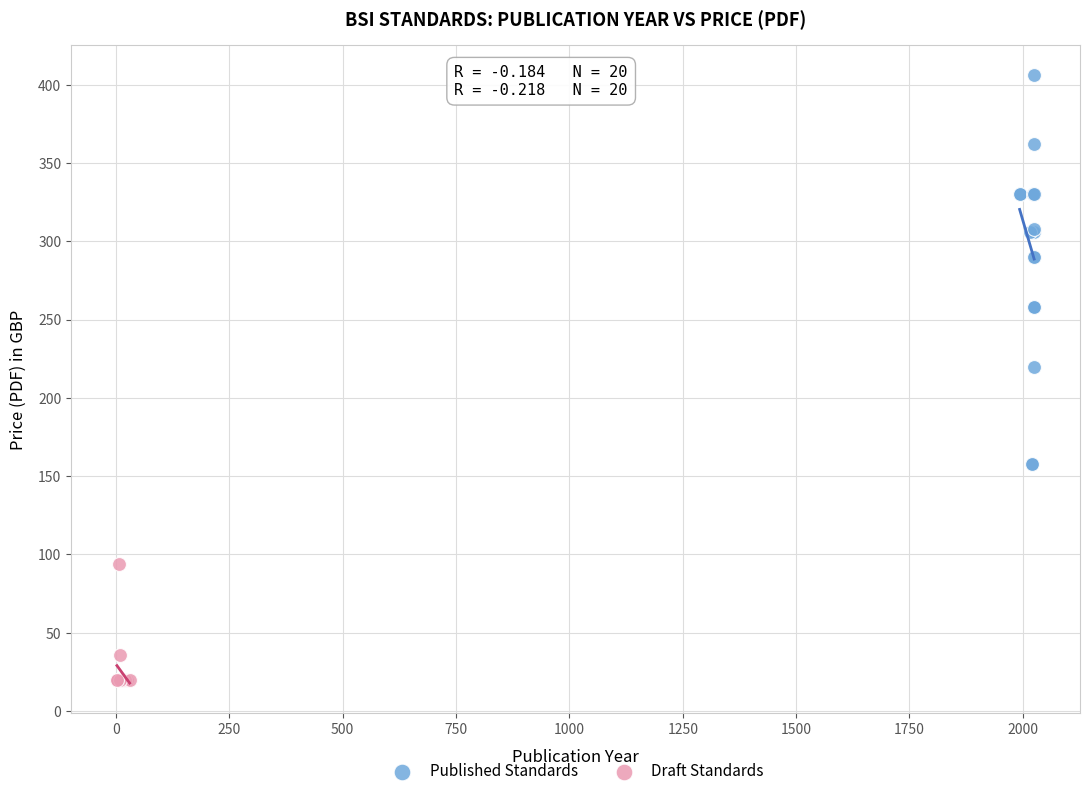

Which series contains the lowest Y value?

Draft Standards